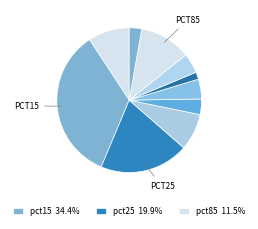

Count the number of slices in the pie.

10